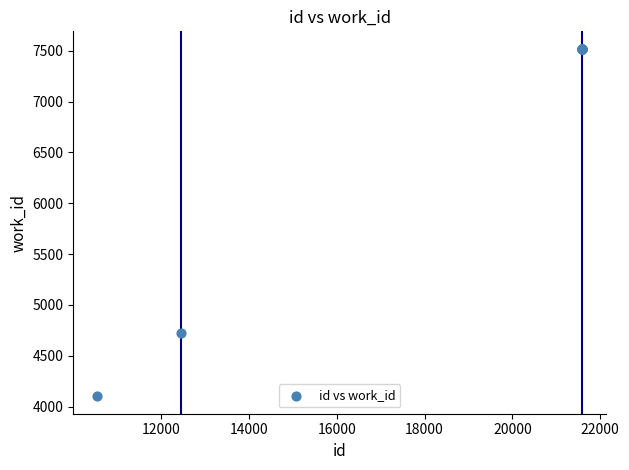

What Y value in the scatter plot is closest to 5810?

4724